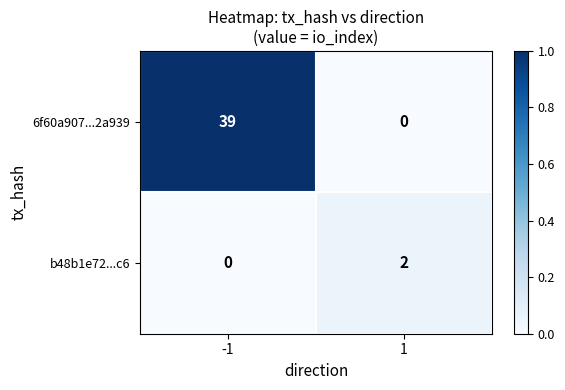

How many data points does each series have?

2